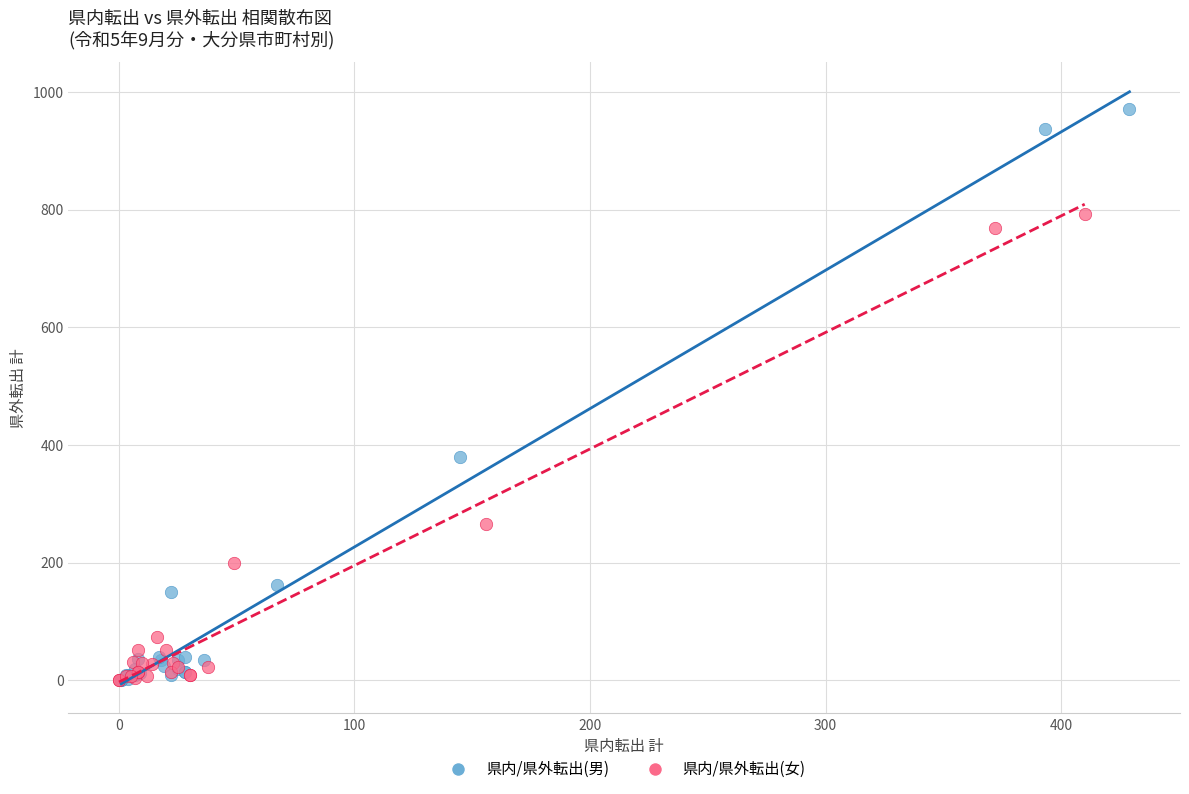

Which series contains the highest Y value?

県内/県外転出(男)